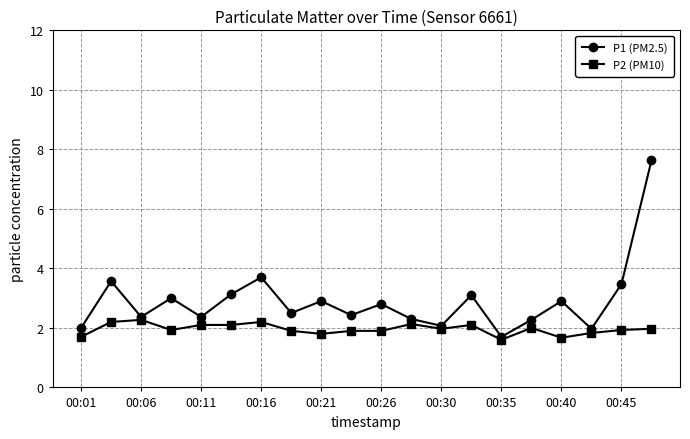

What is the average value of the P2 (PM10) series?

2.0